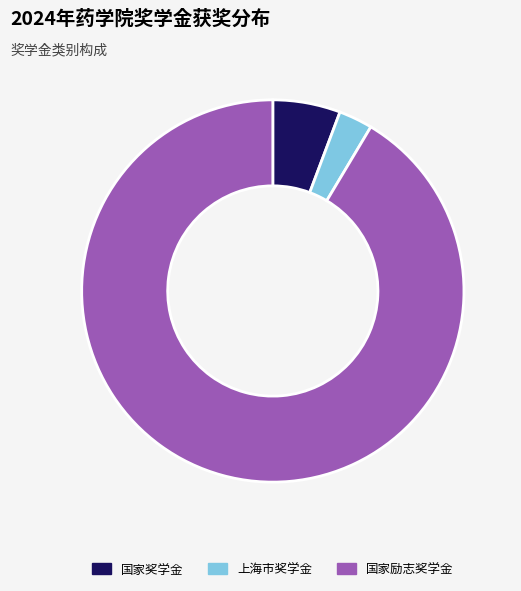

The 国家奖学金 slice represents 6% of the pie. True or false?

True